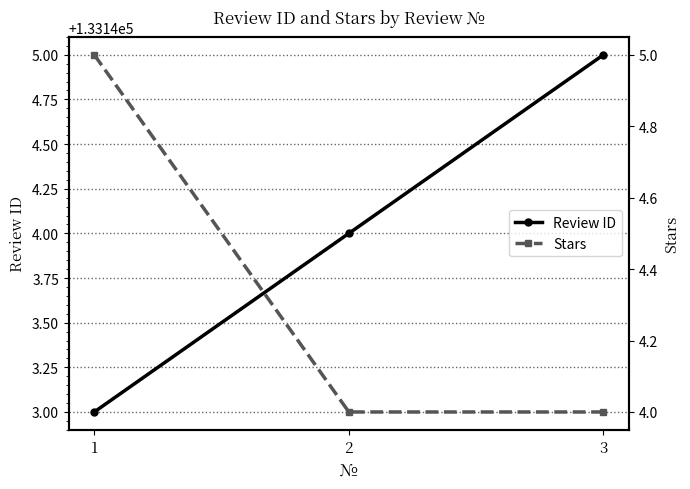

The value of Stars at 3 is 2. True or false?

False